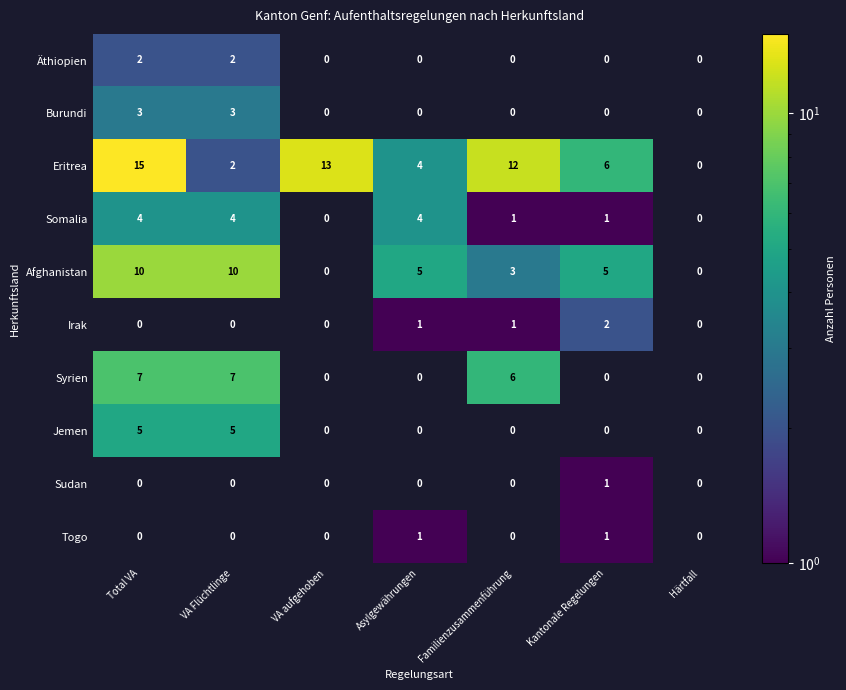

How many data points does each series have?

7